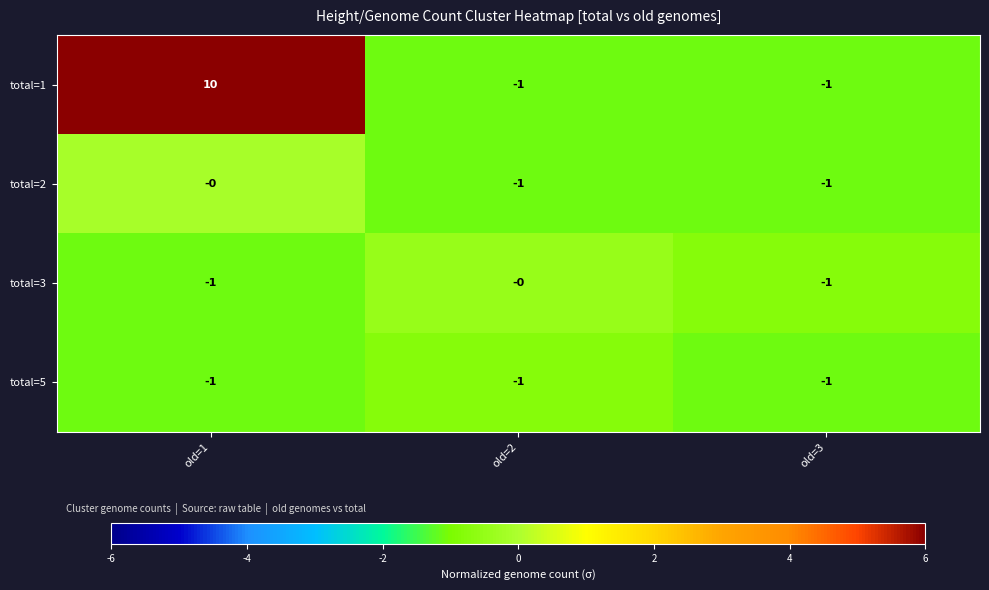

Which label corresponds to the largest value in the chart?

old=1